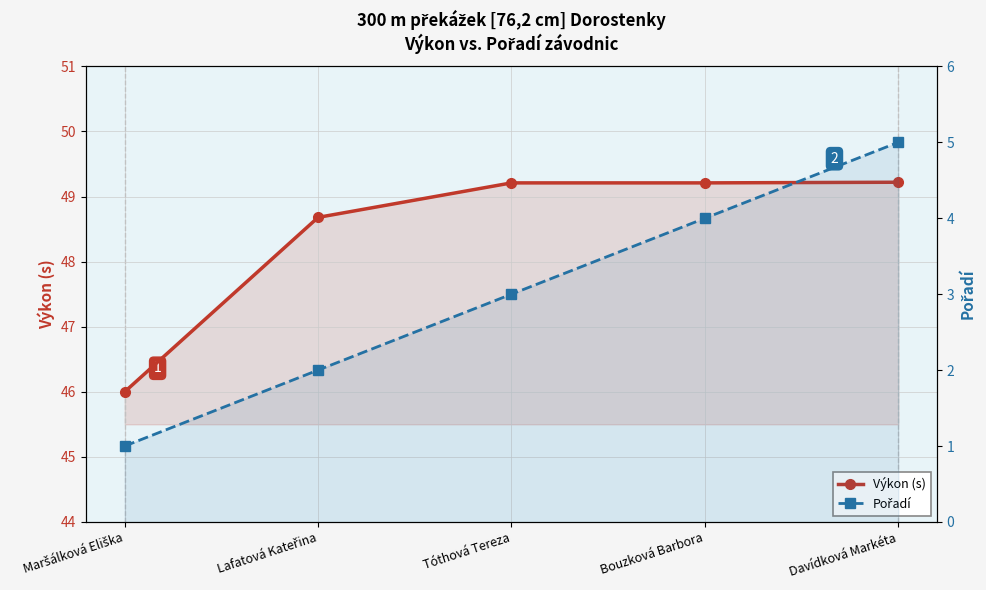

What is the difference between the maximum and minimum values in the Pořadí series?

4.0